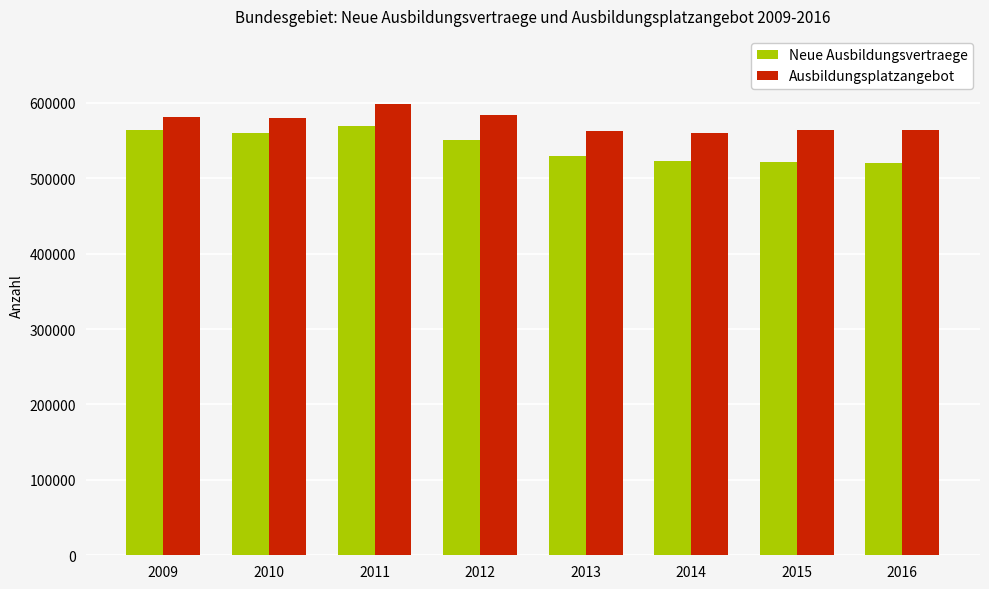

Is it true that Ausbildungsplatzangebot equals 563208 at 2013?

True